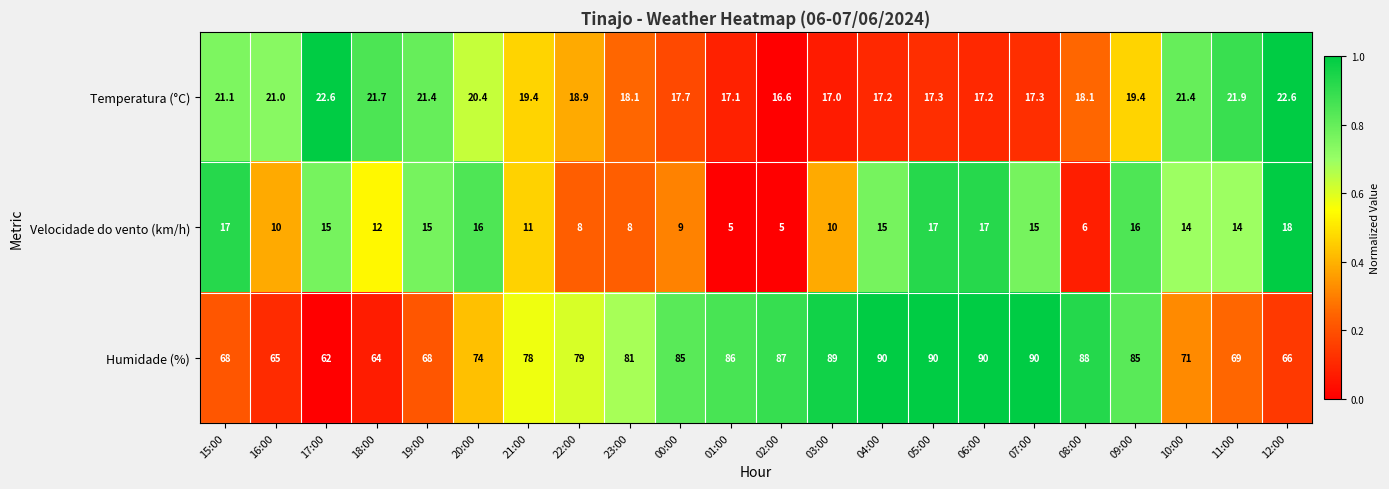

What is the average value of the Humidade (%) series?

78.4